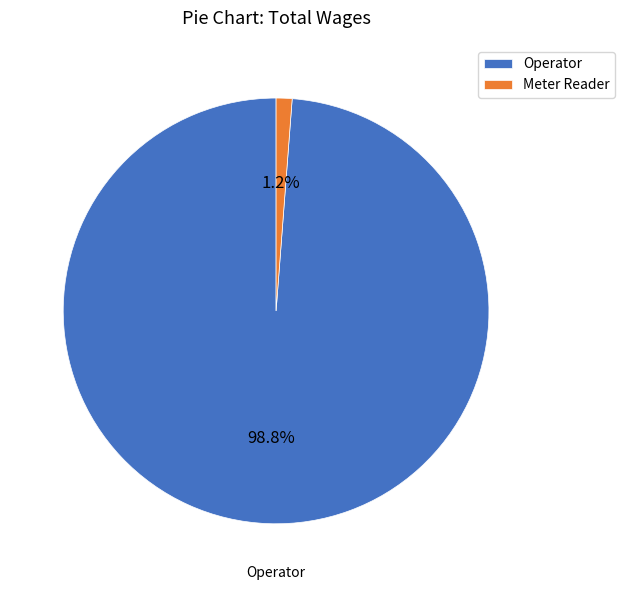

Between Operator and Meter Reader, which is larger?

Operator